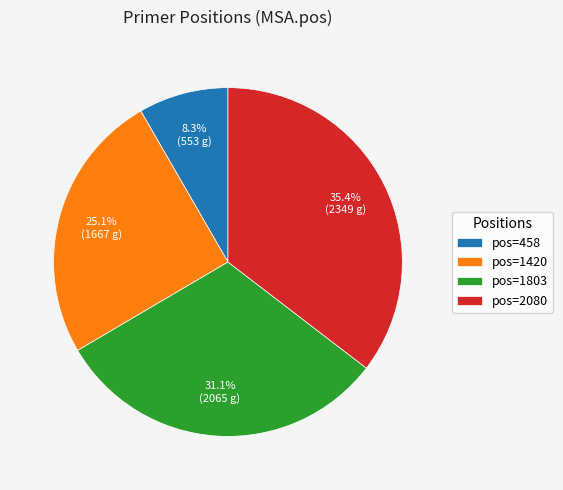

Count the number of slices in the pie.

4